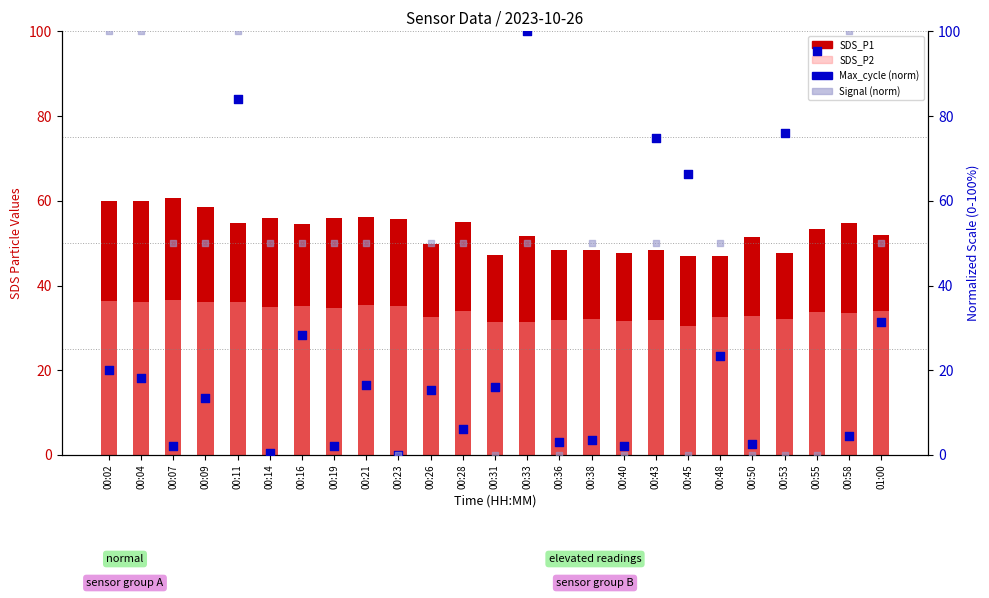

Which series contains the highest Y value?

Max_cycle (norm)